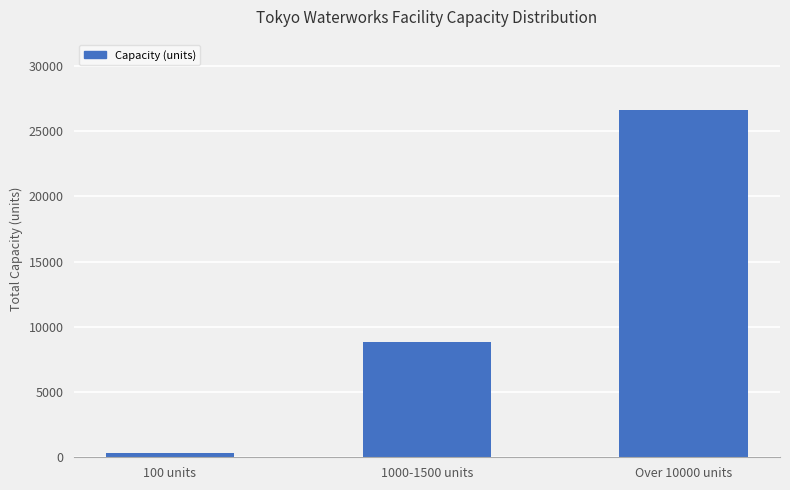

The value at Over 10000 units is 26600. True or false?

True